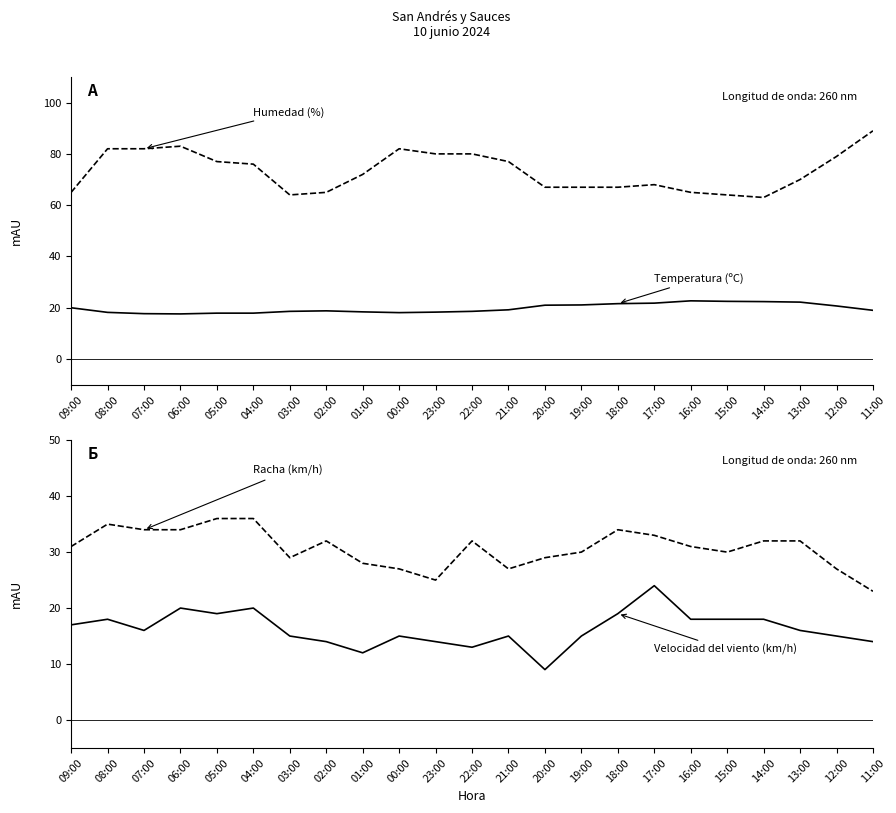

Is this an area chart (filled region under the line)?

No